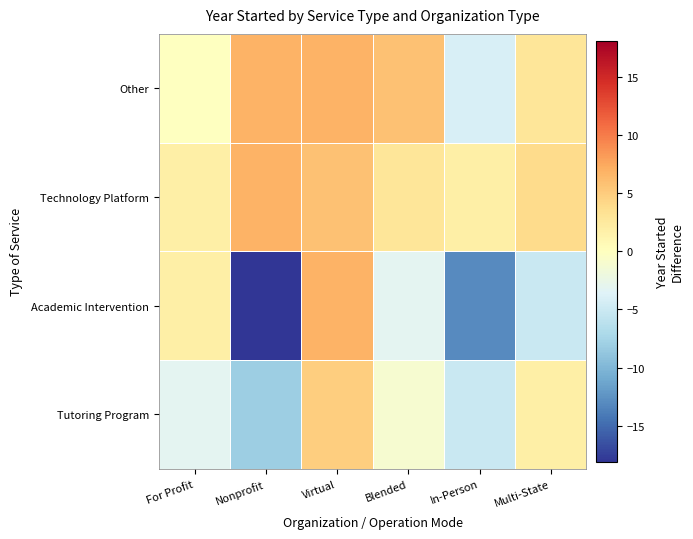

Rank the series at Virtual from highest to lowest value.

Academic Intervention, Other, Technology Platform, Tutoring Program